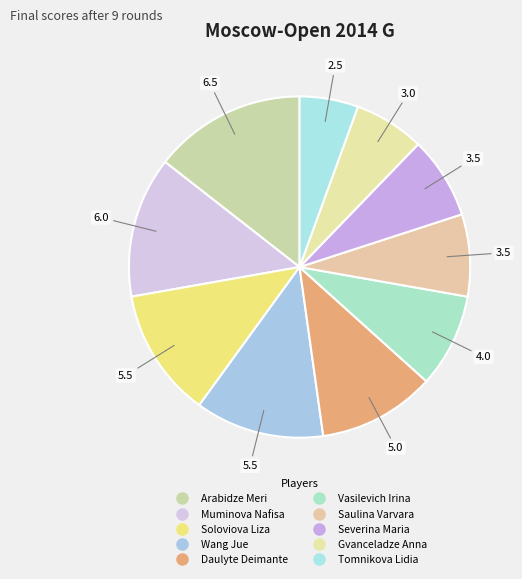

Count the number of slices in the pie.

10